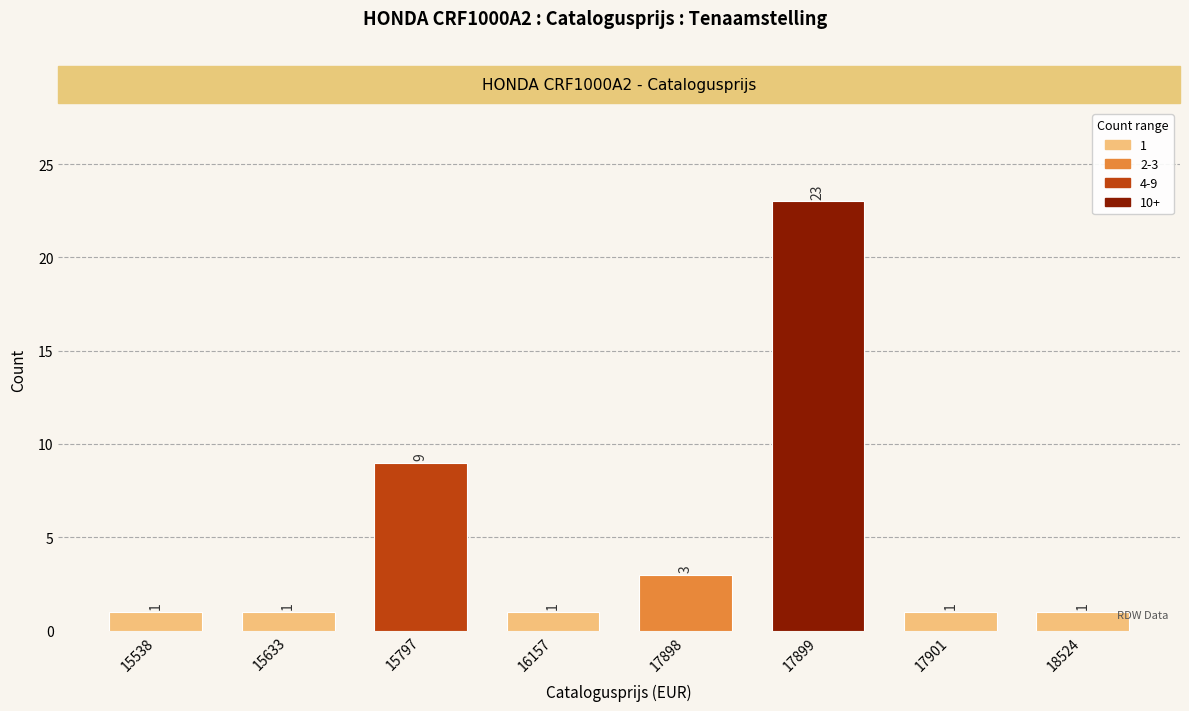

Reading left to right, list all the values displayed in this chart.

15538=1	15633=1	15797=9	16157=1	17898=3	17899=23	17901=1	18524=1